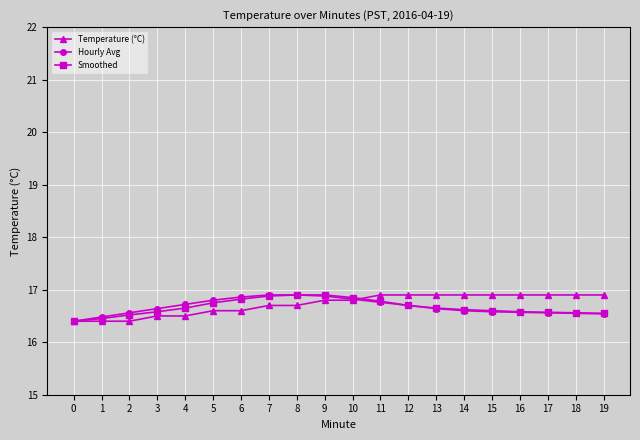

Is the value of Smoothed at 3 greater than the value of Hourly Avg at 4?

No